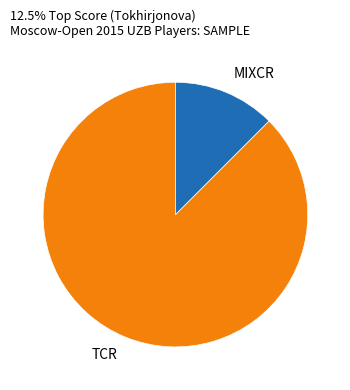

What is the smallest slice in the pie chart?

MIXCR